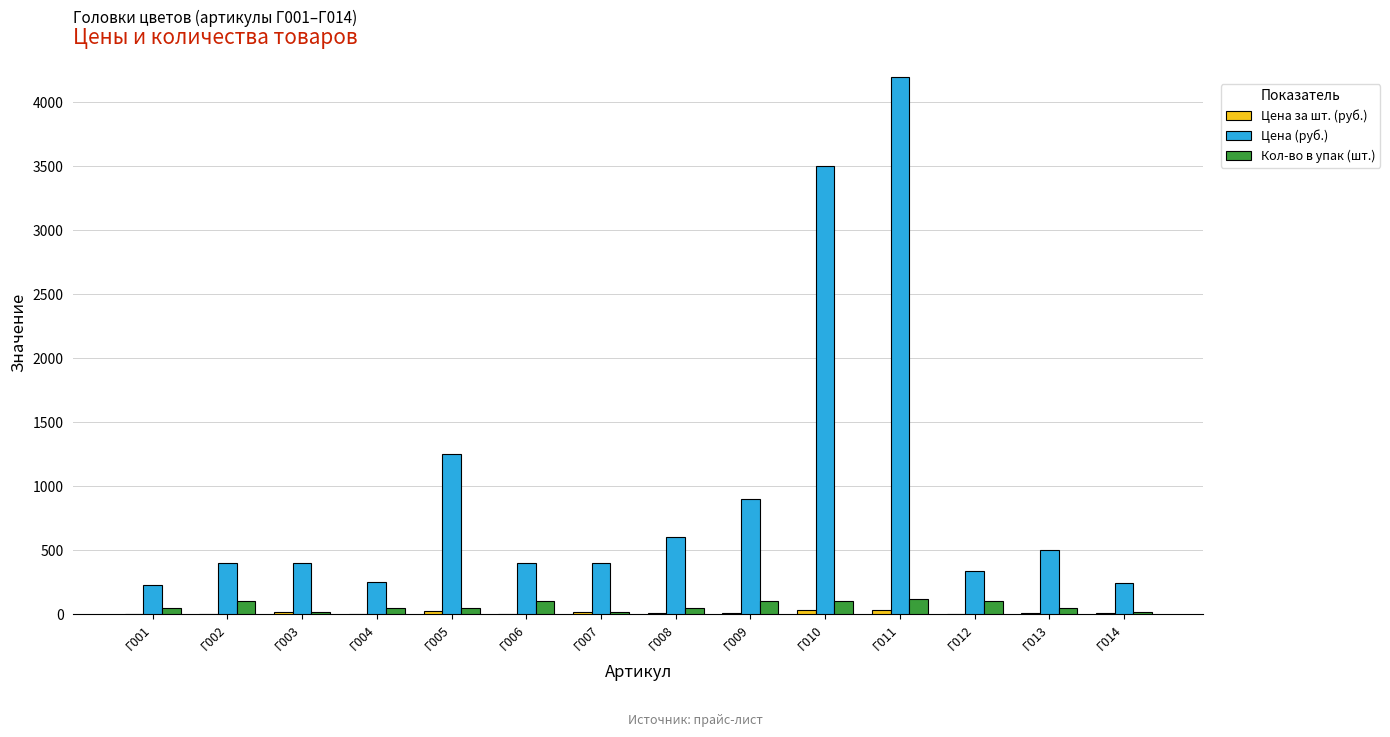

Which category has the highest value across all series?

Г011